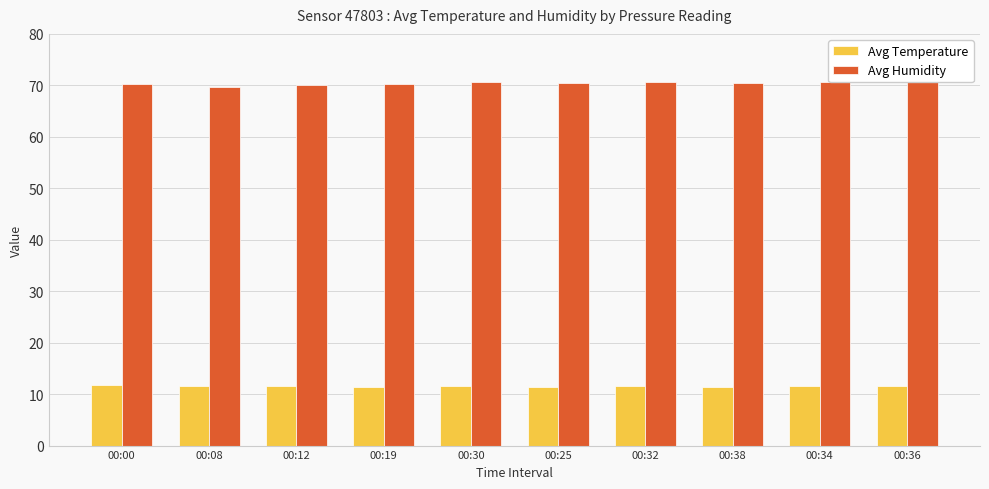

Are the bars grouped side by side (vs. stacked)?

Yes